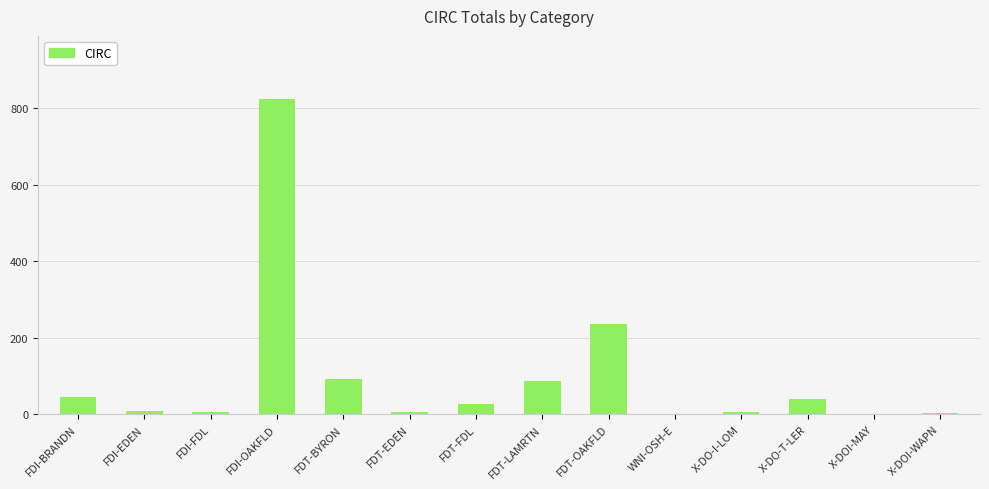

What is the sum of all values?

1380